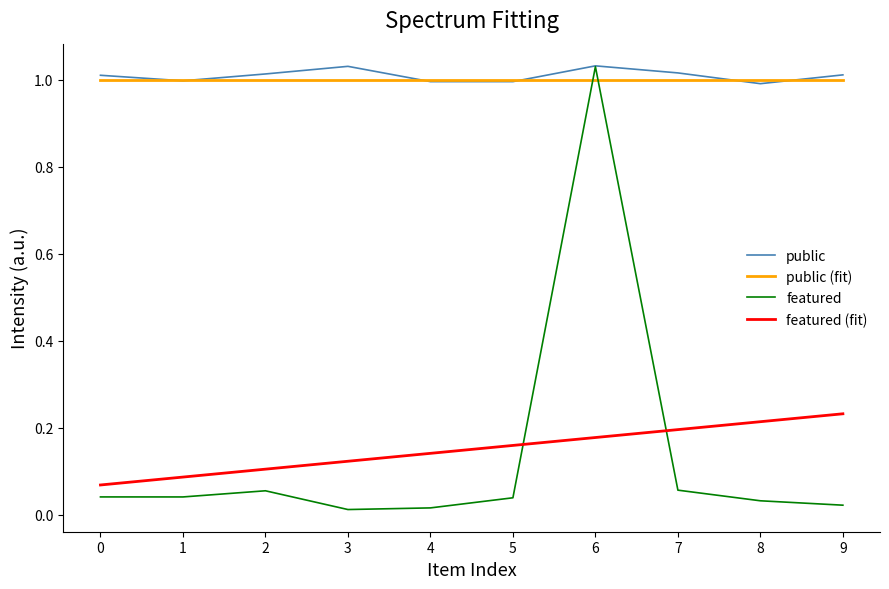

Which category has the highest value in the featured series?

6